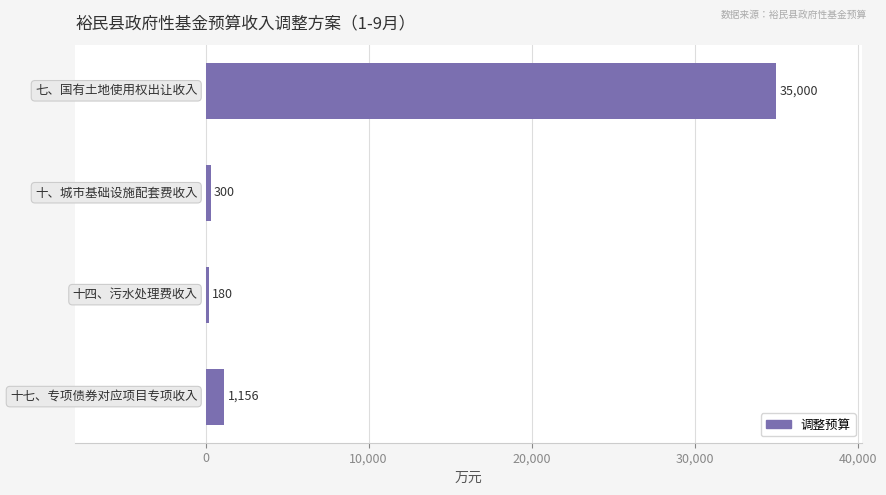

What is the difference between the maximum and minimum values?

34820